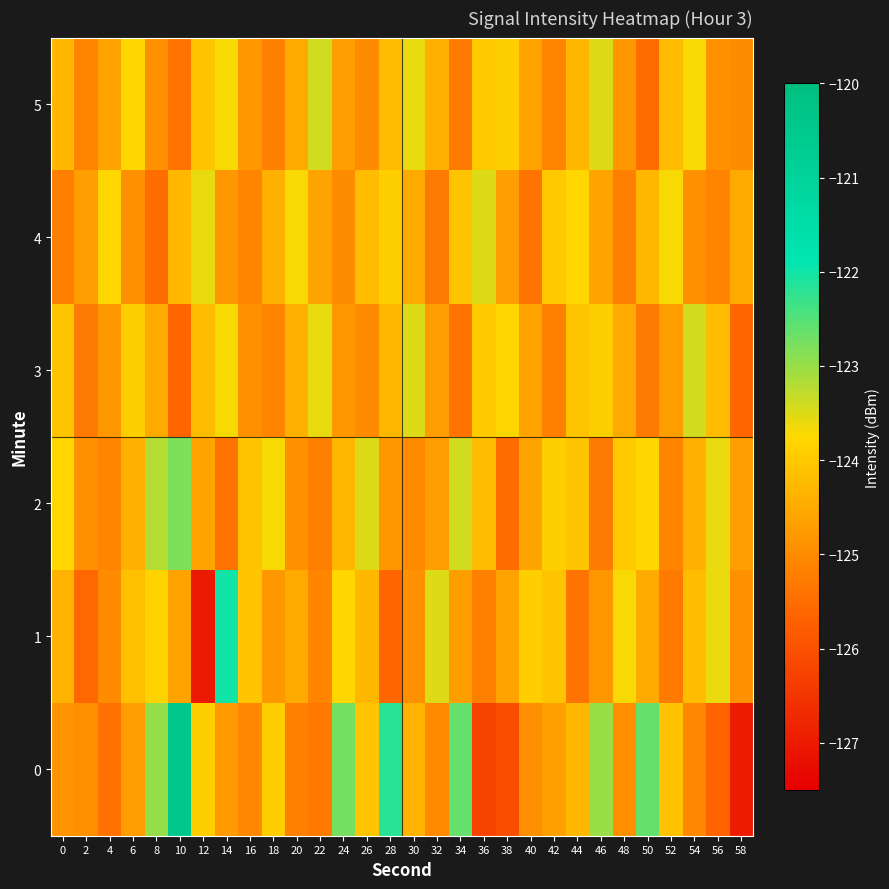

At how many categories does at least one series exceed -123?

8